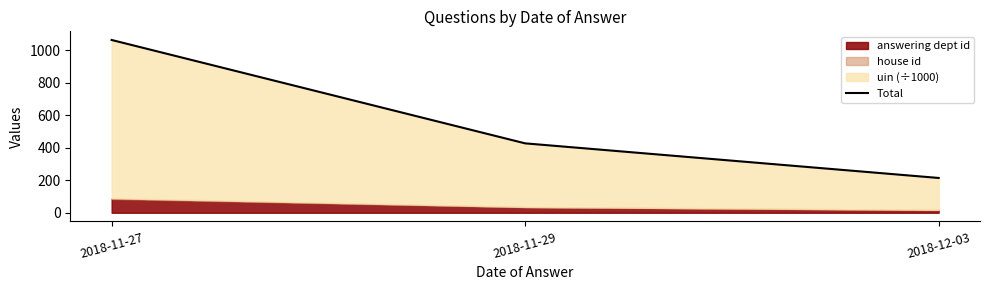

Where does the data first go above 427?

2018-11-27